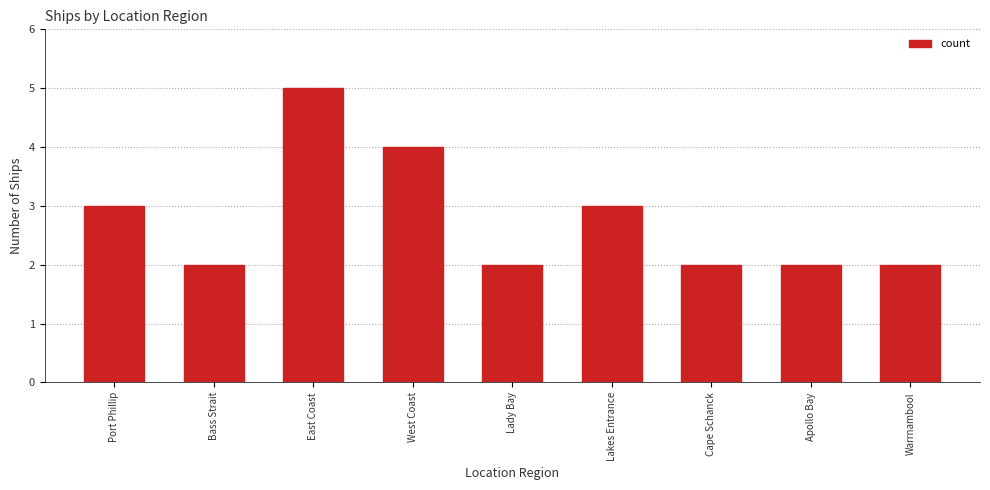

Reading left to right, transcribe all the data shown in this chart.

Port Phillip=3	Bass Strait=2	East Coast=5	West Coast=4	Lady Bay=2	Lakes Entrance=3	Cape Schanck=2	Apollo Bay=2	Warrnambool=2